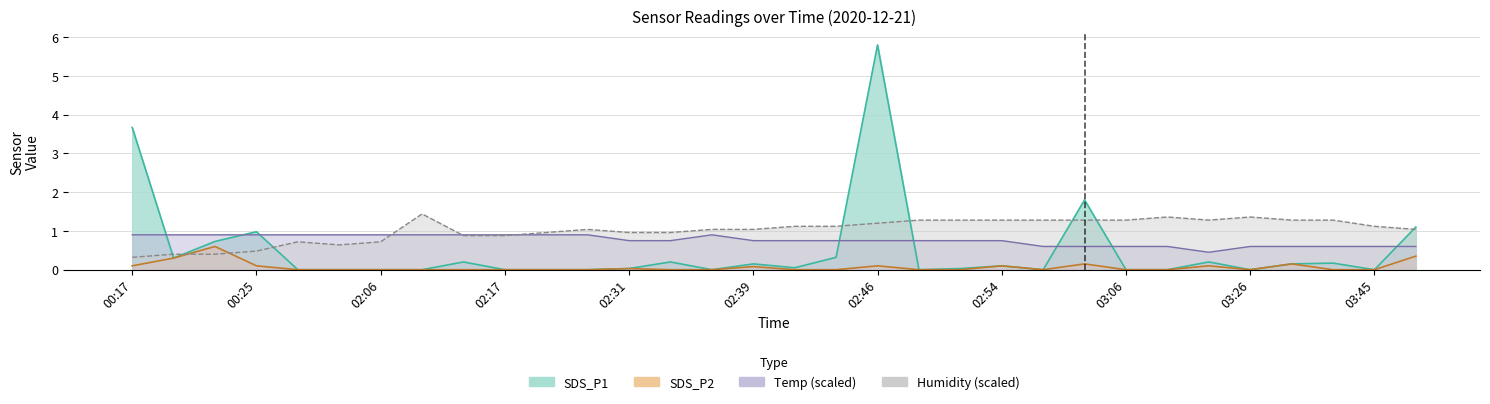

How many data points does each series have?

32